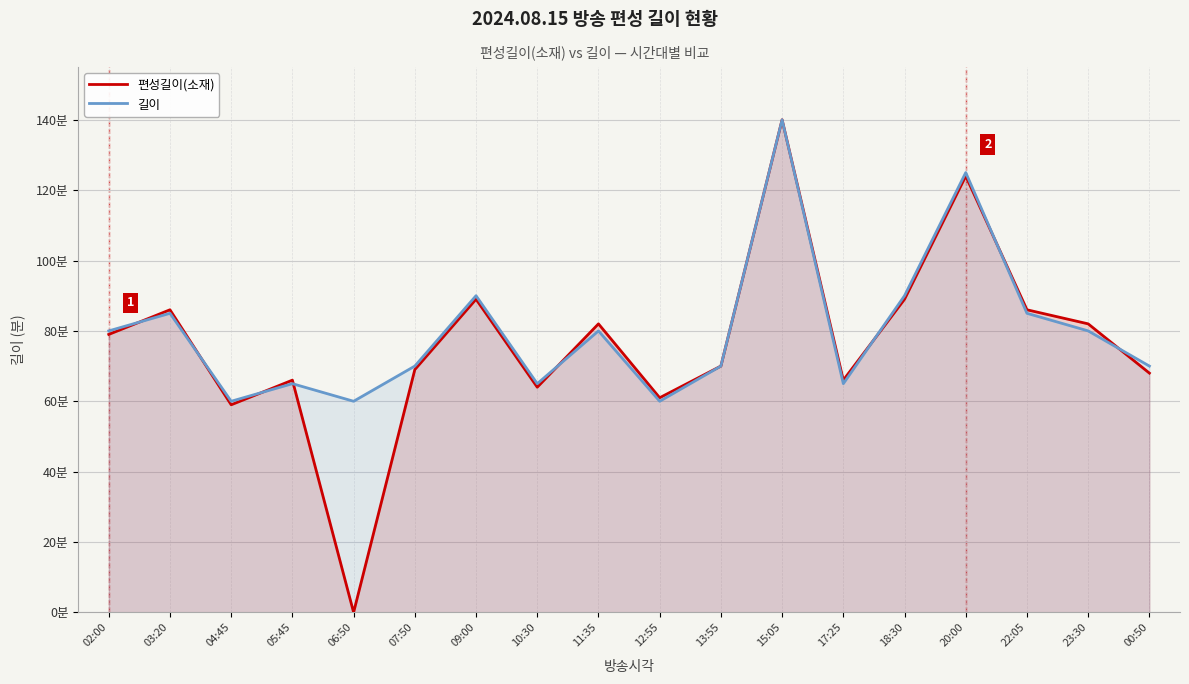

The 편성길이(소재) series shows 38 at 17:25. True or false?

False